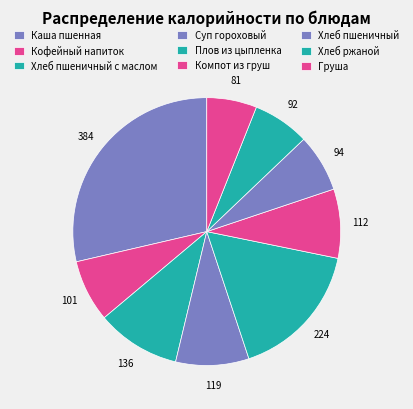

The Кофейный напиток slice represents 7% of the pie. True or false?

True